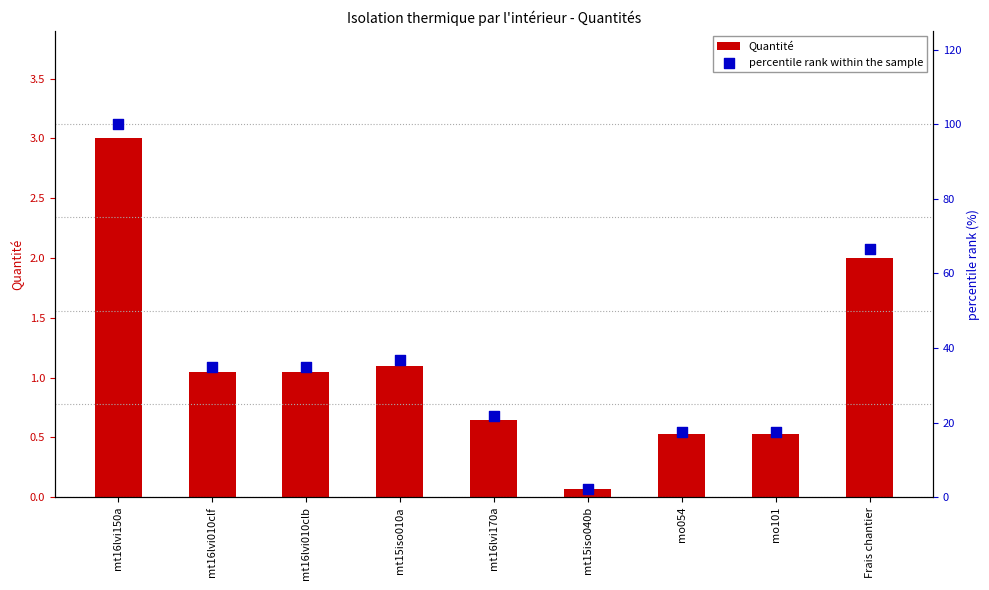

At how many categories does at least one series exceed 79?

1